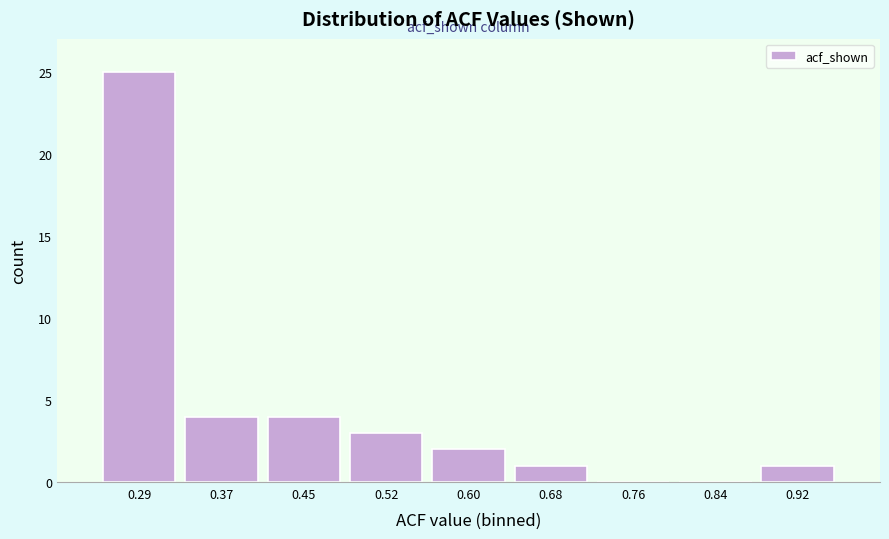

Reading left to right, transcribe all the data shown in this chart.

0.29=25	0.37=4	0.45=4	0.52=3	0.60=2	0.68=1	0.76=0	0.84=0	0.92=1